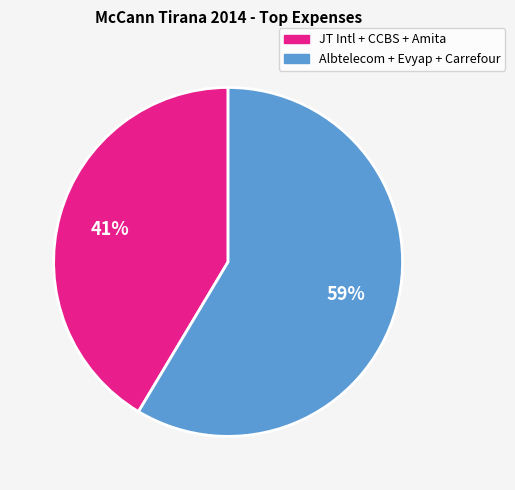

To the nearest percent, what is the average slice percentage?

50%